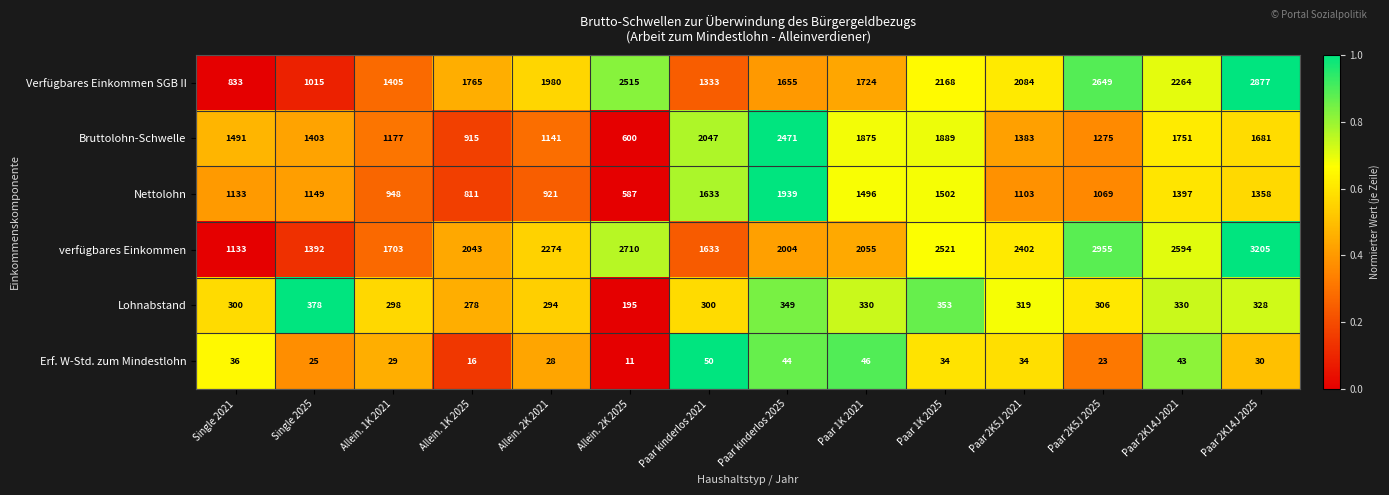

Which series changed the most between Paar 1K 2025 and Paar 2K5J 2021?

Bruttolohn-Schwelle